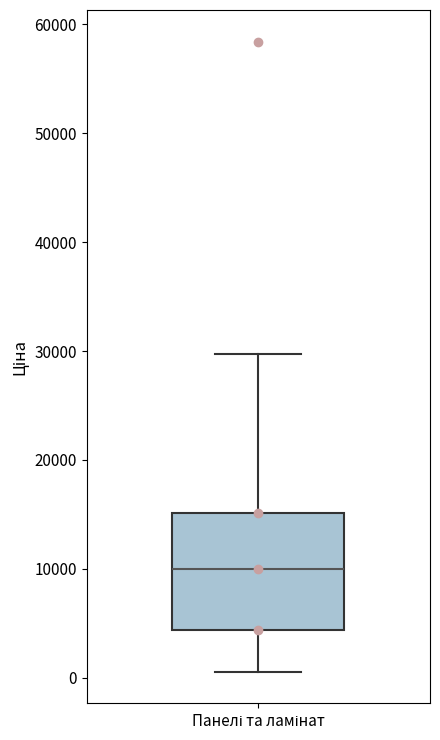

Where is the lower edge of the box for Панелі та ламінат on the y-axis? The values are not printed on the chart, so give them approximately, as read against the axis.

4000